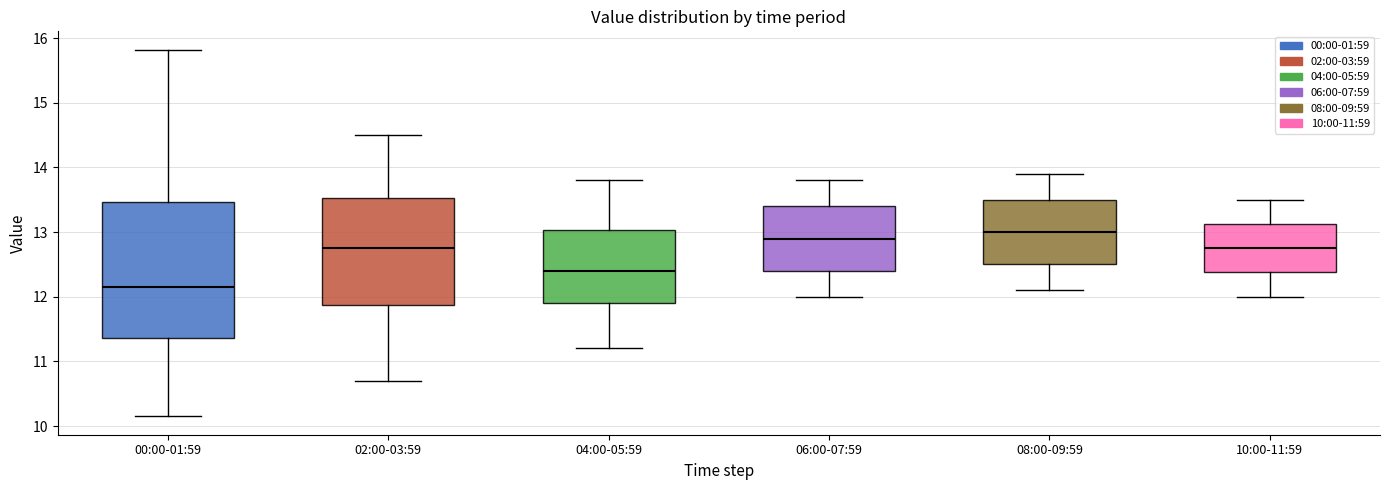

Where does the lower whisker of the box for 04:00-05:59 end on the y-axis? The values are not printed on the chart, so give them approximately, as read against the axis.

11.2